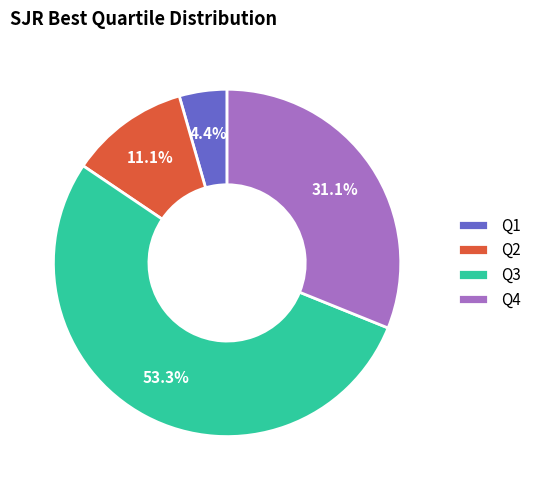

The Q4 slice represents 31% of the pie. True or false?

True